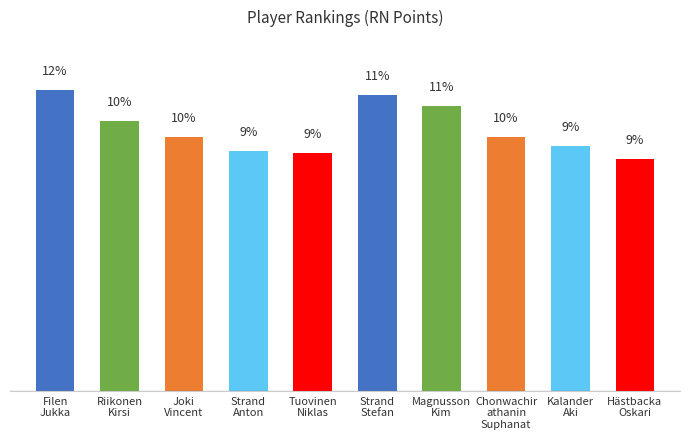

What is the label of the 5th bar from the right?

Strand
Stefan